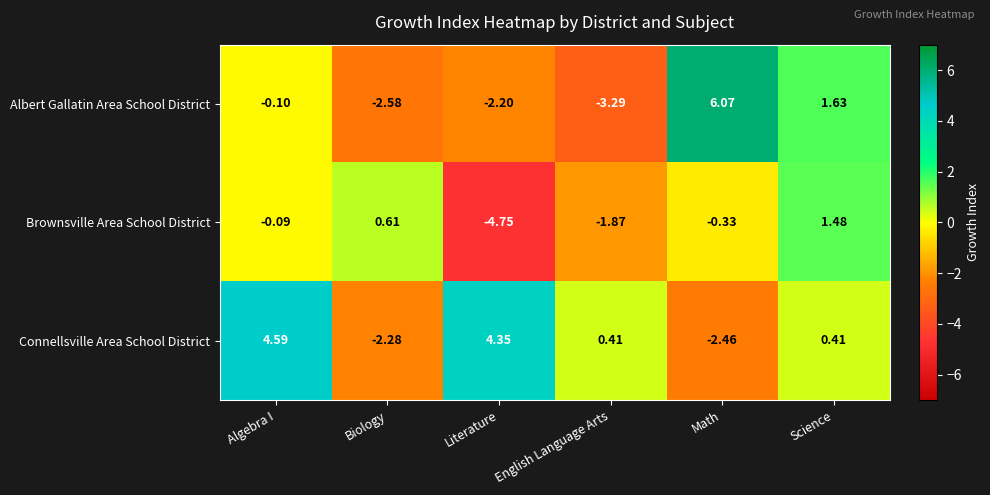

Rank the series at Literature from highest to lowest value.

Connellsville Area School District, Albert Gallatin Area School District, Brownsville Area School District